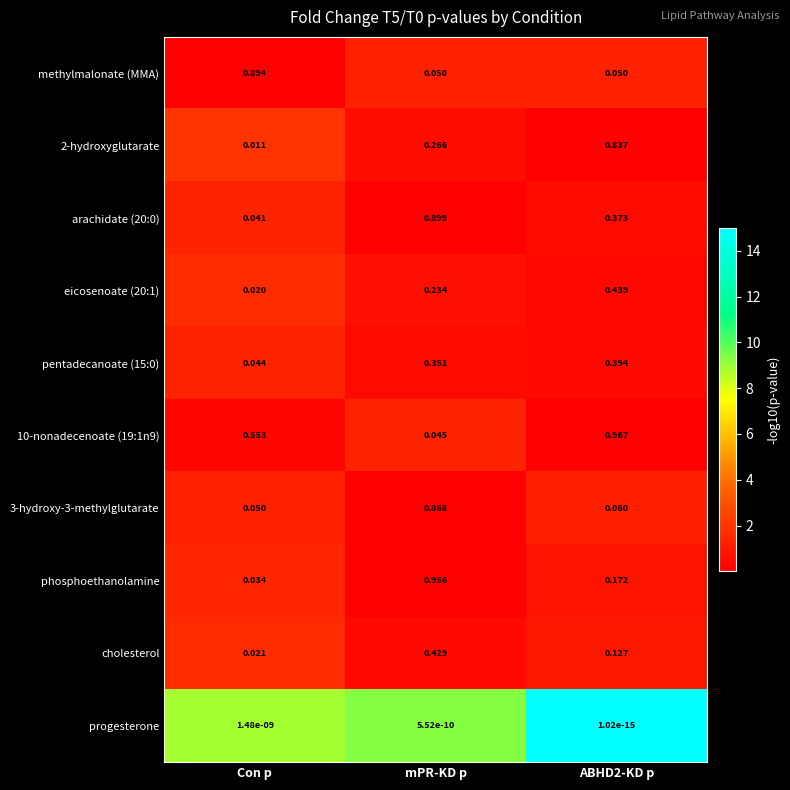

Which series changed the most between Con p and mPR-KD p?

phosphoethanolamine